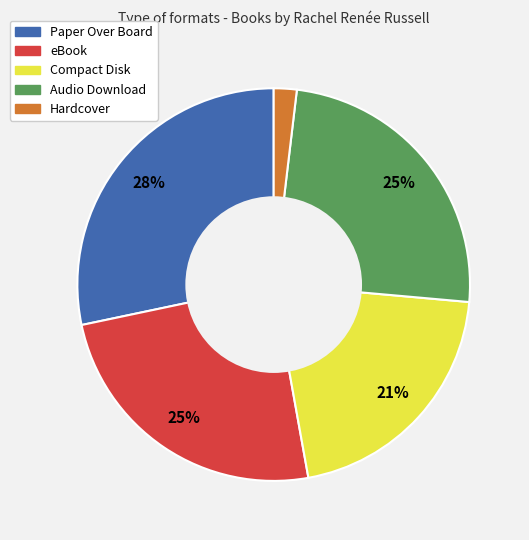

How many segments does this pie chart have?

5